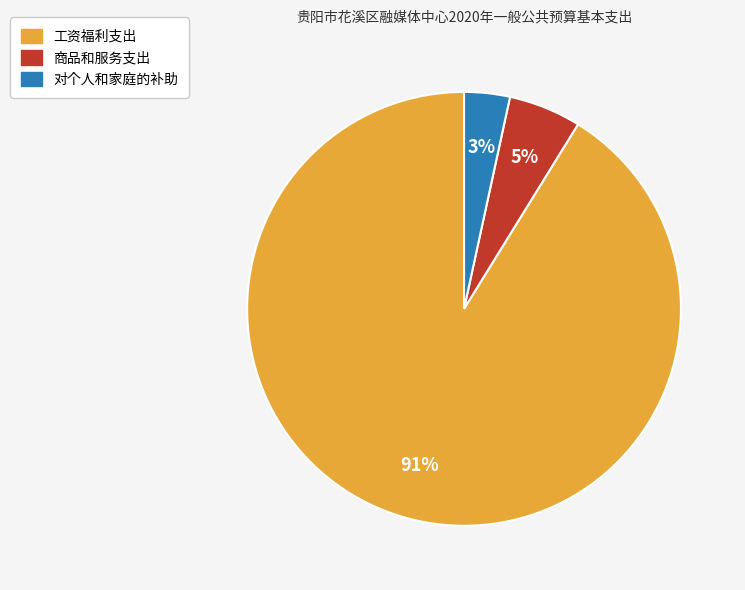

Approximately how many times larger is the value at 对个人和家庭的补助 compared to 商品和服务支出?

0.6